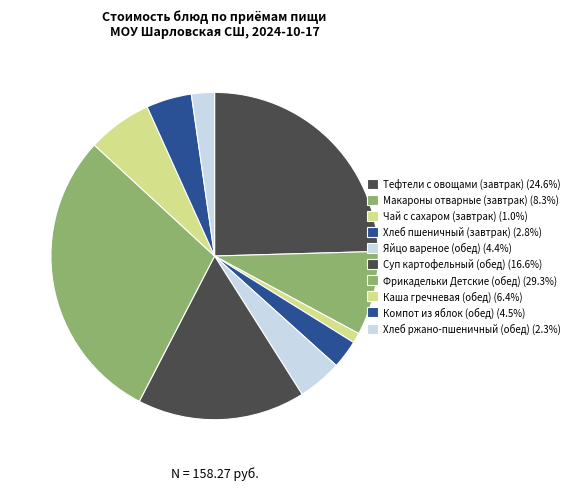

The Фрикадельки Детские (обед) slice represents 29% of the pie. True or false?

True